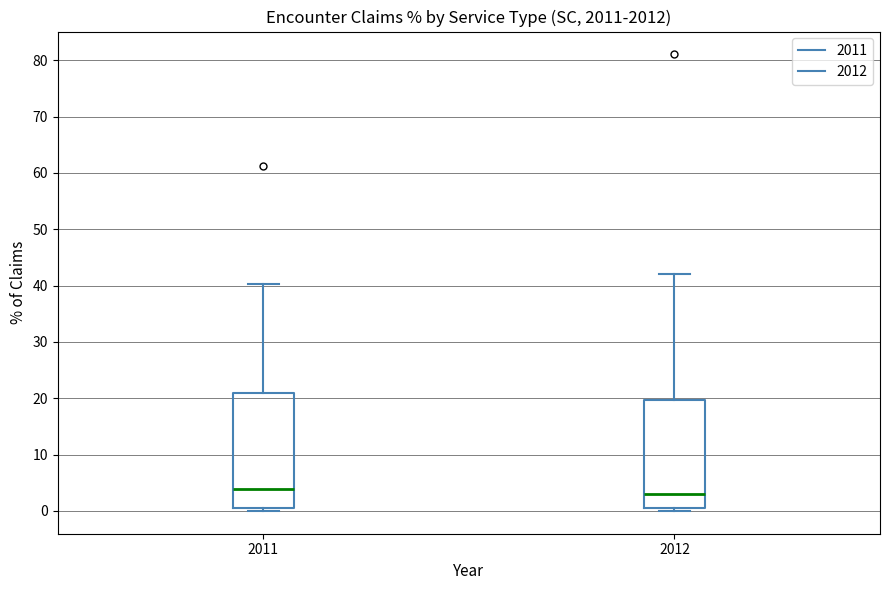

Where does the upper whisker of the box at x = 2012 end on the y-axis? The values are not printed on the chart, so give them approximately, as read against the axis.

42